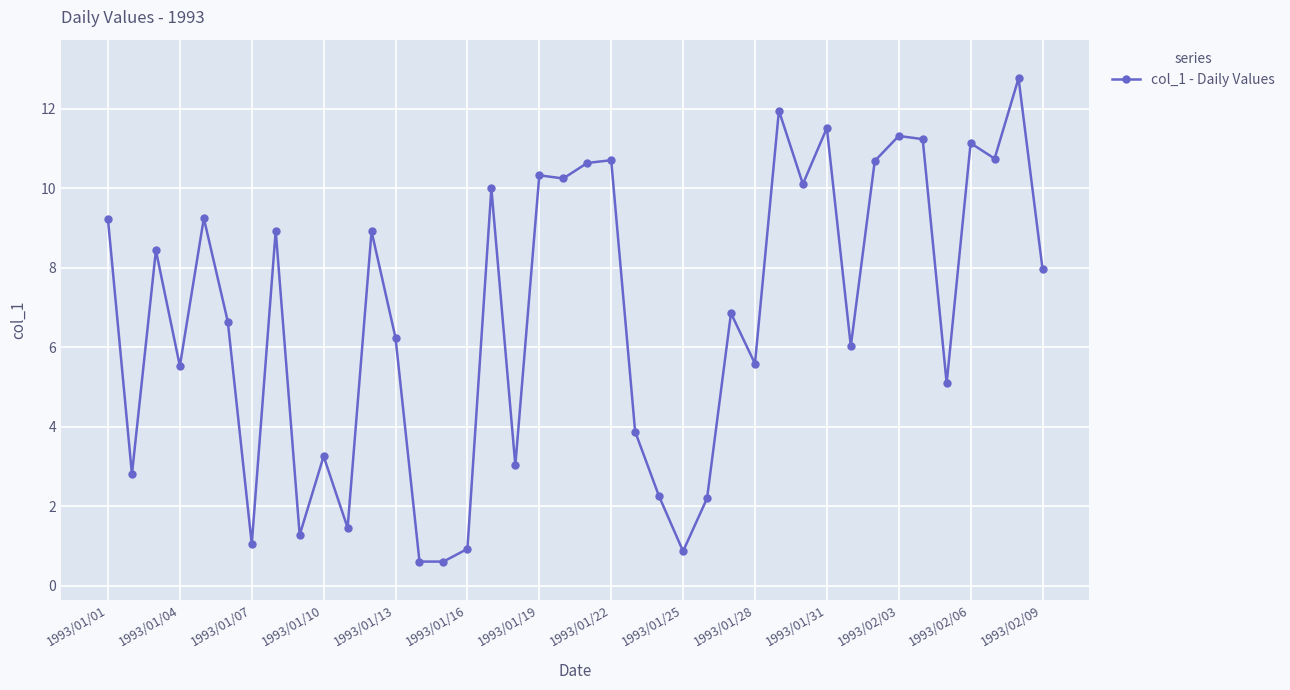

What is the value of the 32nd point from the left?

6.0